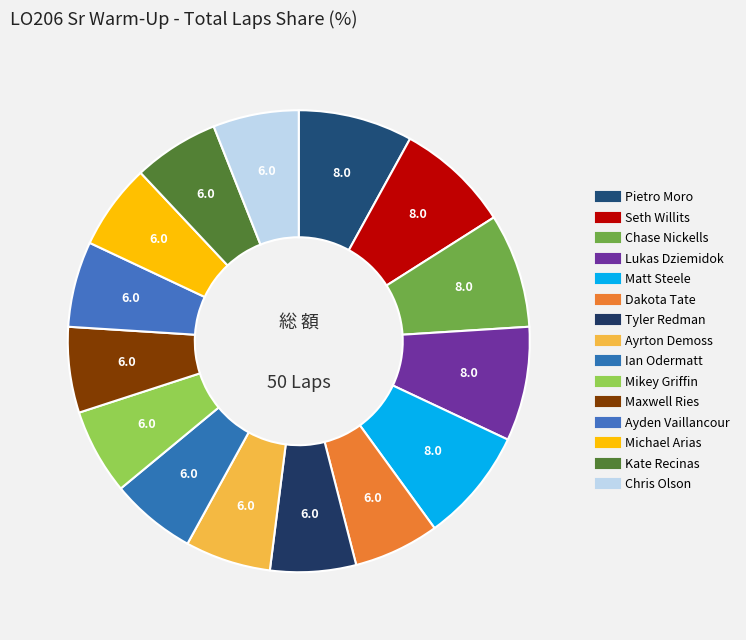

To the nearest percent, what is the difference between the largest and smallest slice percentages?

2%